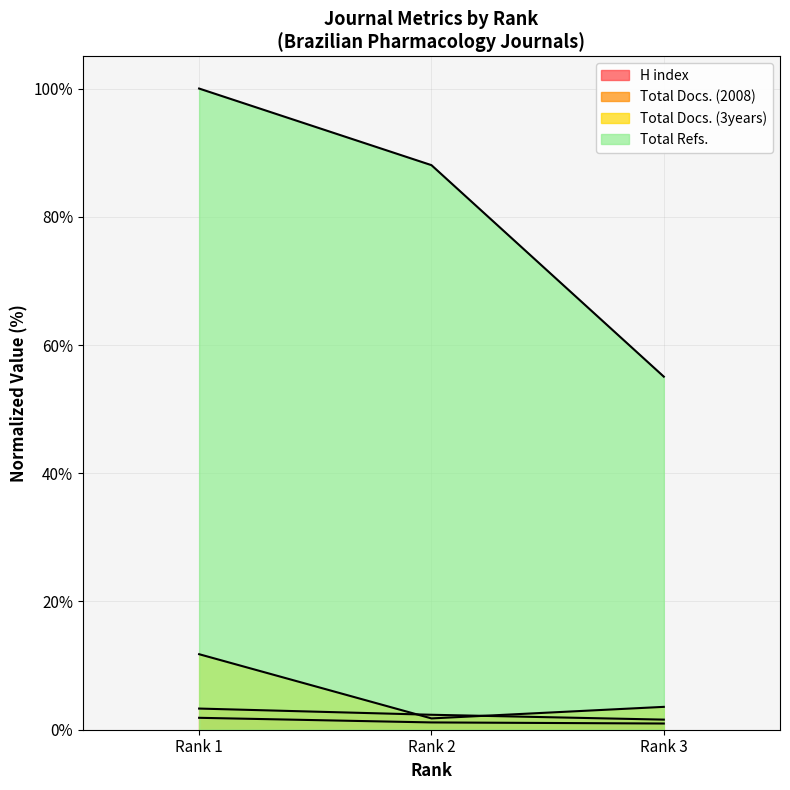

How many lines are shown in the chart?

4